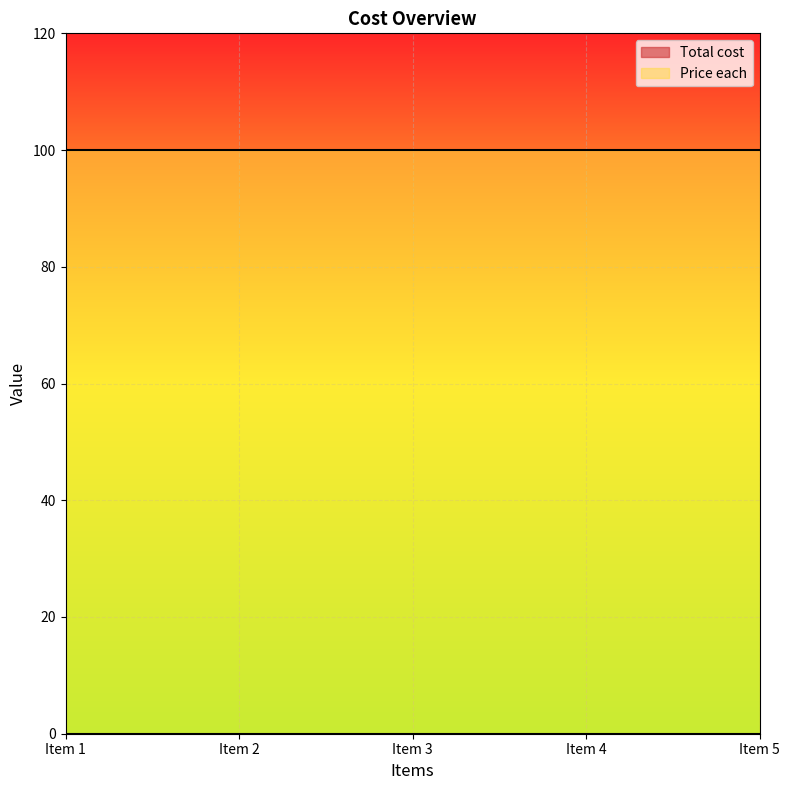

What are all the series names shown in the legend?

Total cost, Price each